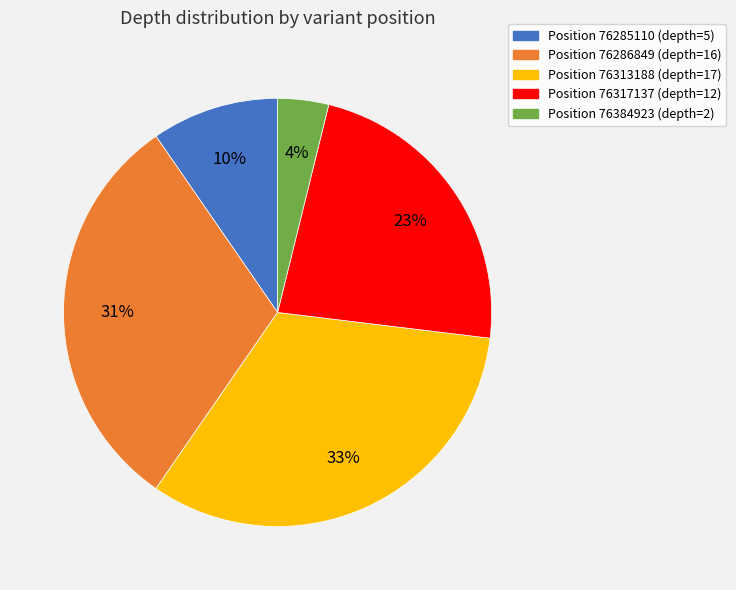

Is there a majority slice in this chart?

No